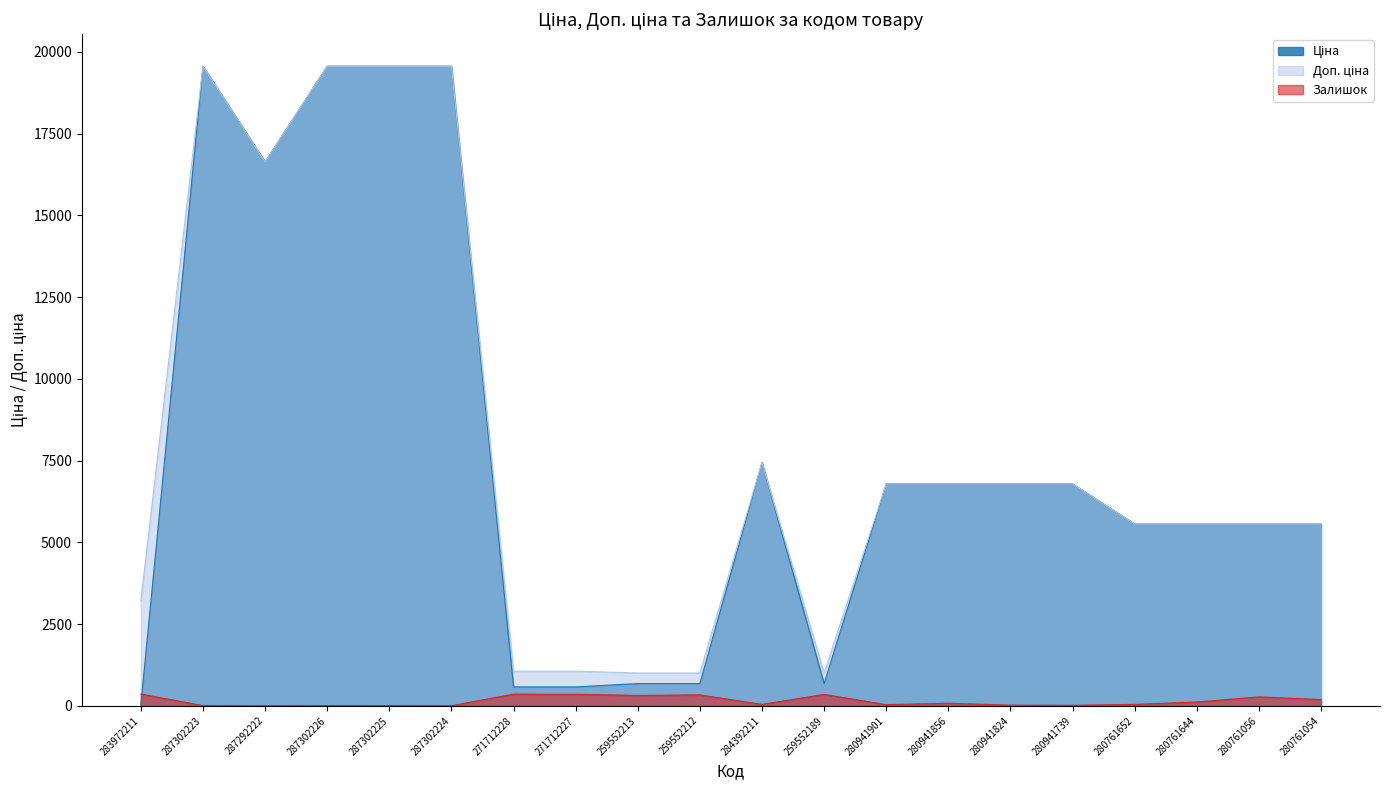

What is the difference between the maximum and second lowest values in the Залишок series?

357.0